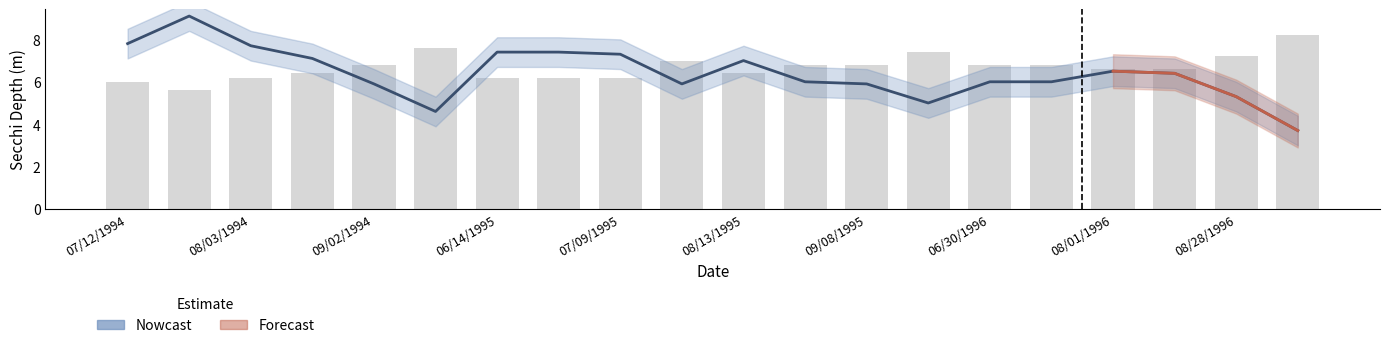

Reading left to right, what are all the values shown in this chart?

Secchi Meters: 7.8	9.1	7.7	7.1	5.9	4.6	7.4	7.4	7.3	5.9	7.0	6.0	5.9	5.0	6.0	6.0	6.5	6.4	5.3	3.7
Secchi Upper: 6.0	5.6	6.2	6.4	6.8	7.6	6.2	6.2	6.2	7.0	6.4	6.8	6.8	7.4	6.8	6.8	6.6	6.6	7.2	8.2